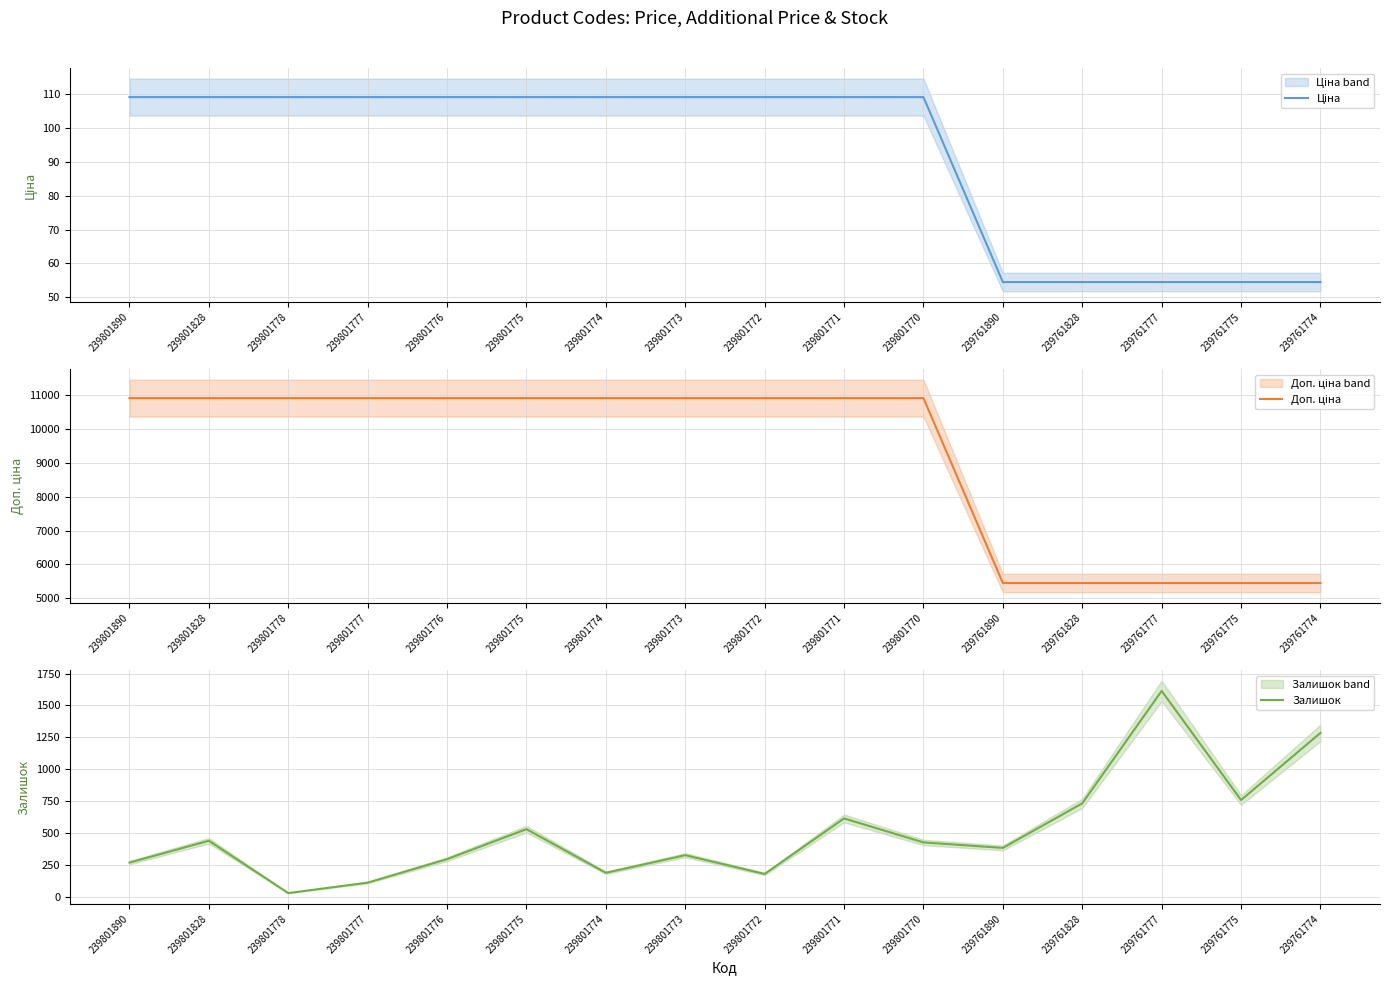

At which category does the chart reach its peak across all series?

239801890